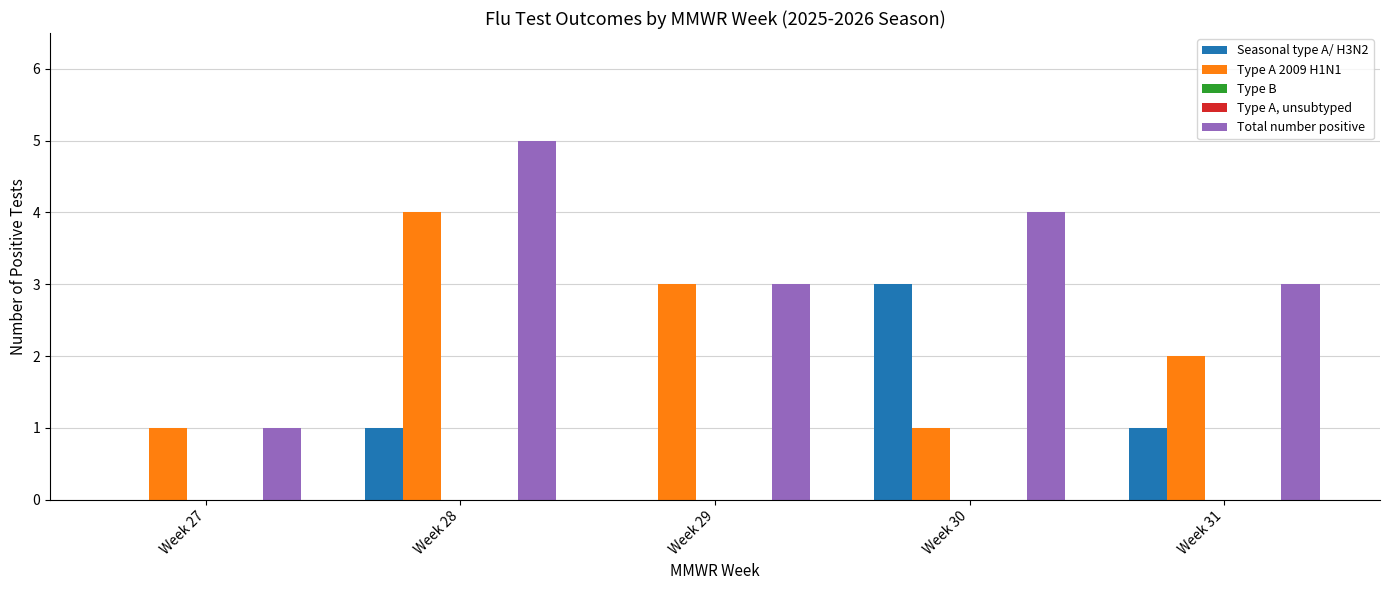

How many groups of bars are there?

5